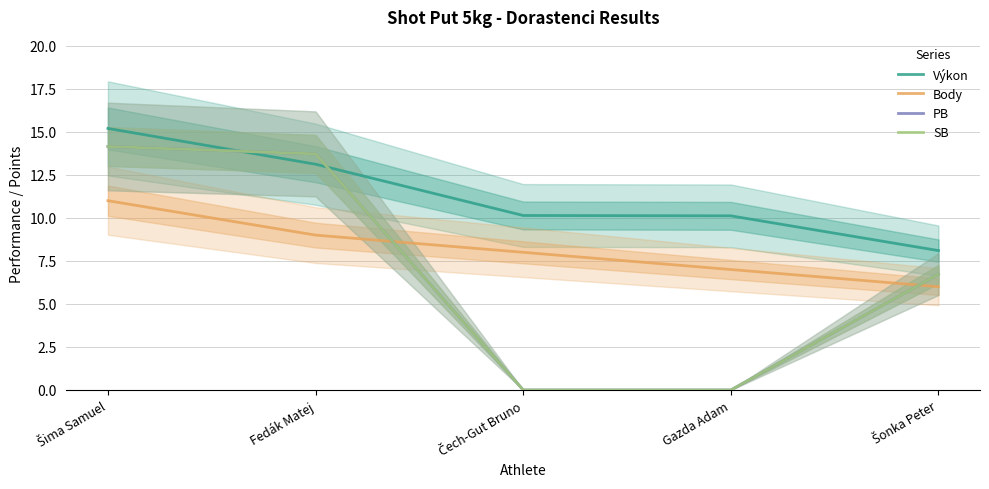

True or false: Výkon has more than 1 points higher than both neighbors.

False